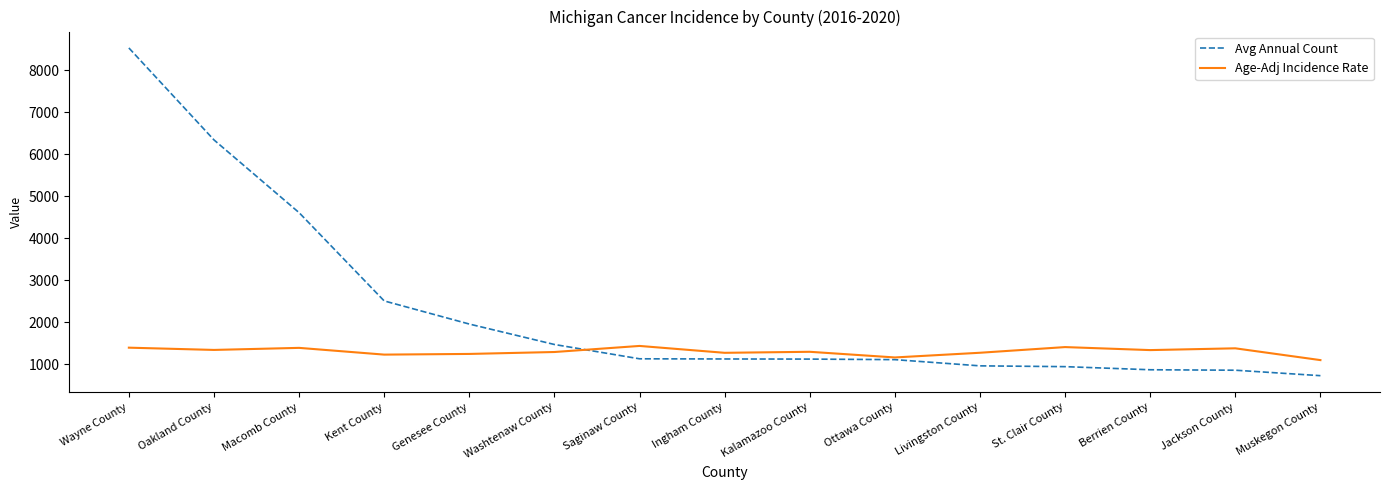

Is the value of Age-Adj Incidence Rate at Genesee County greater than the value of Avg Annual Count at Muskegon County?

Yes